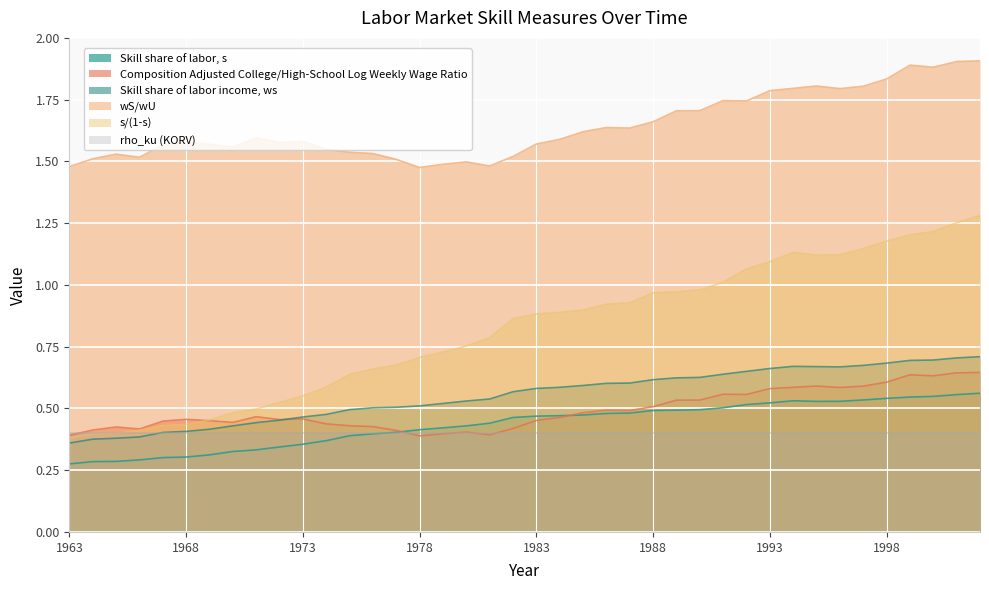

Is the value of Skill share of labor, s at 1989 greater than the value of wS/wU at 2002?

No